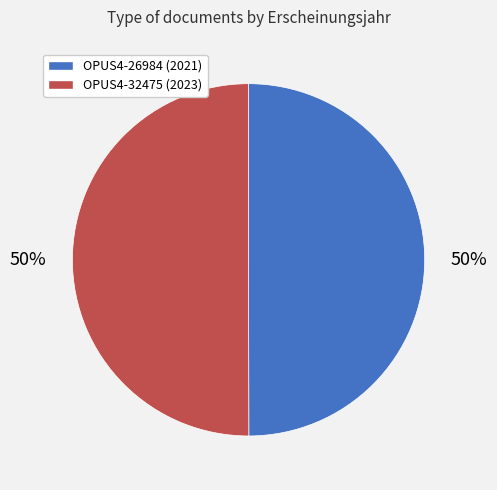

To the nearest percent, what is the average slice percentage?

50%